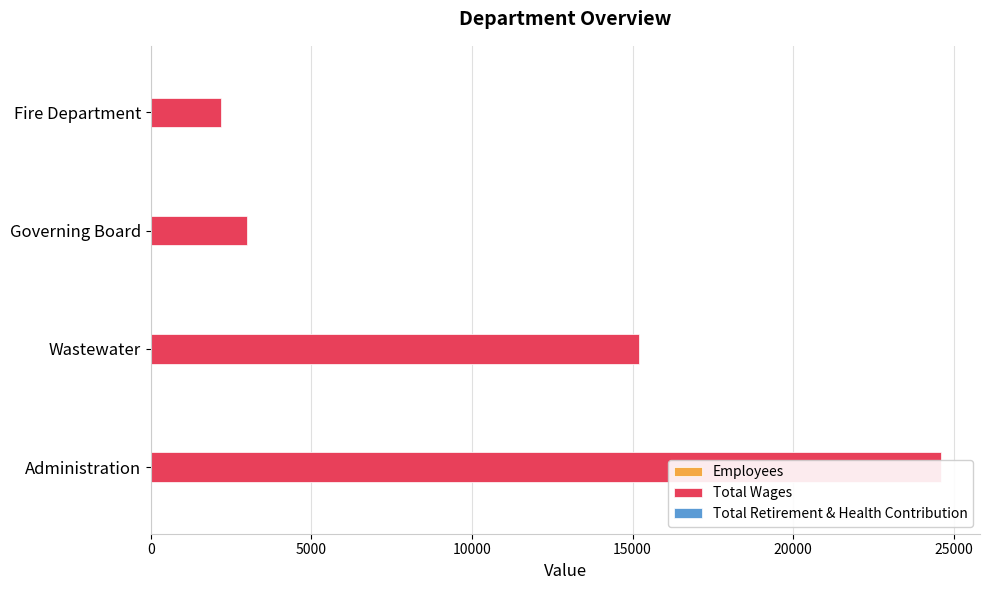

How many bars are there in total?

12